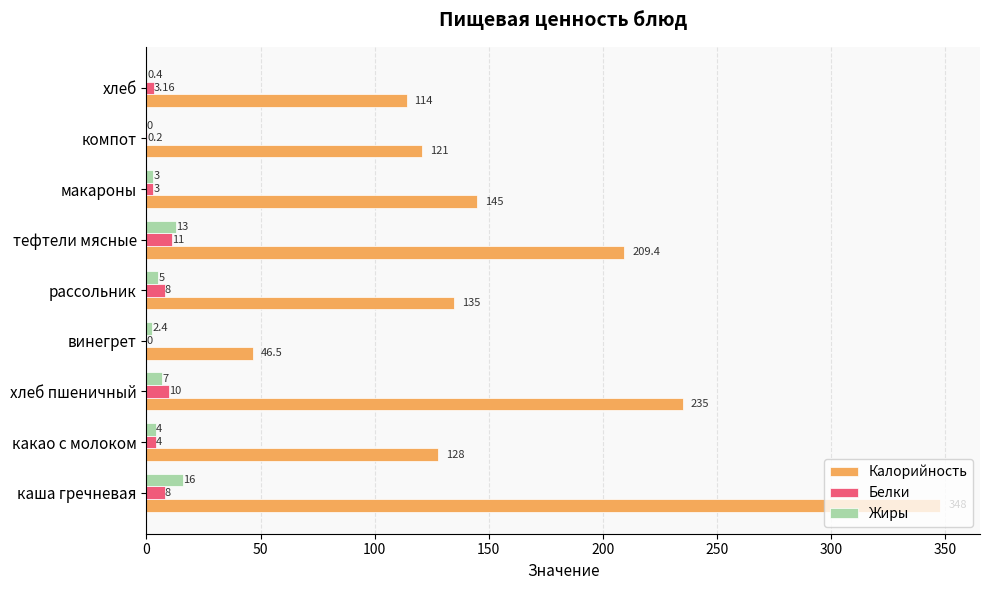

Between какао с молоком and хлеб, which series saw the biggest shift?

Калорийность